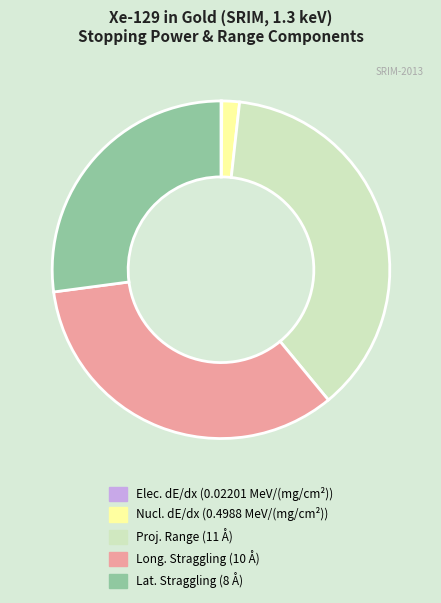

Does any single category account for the majority?

No